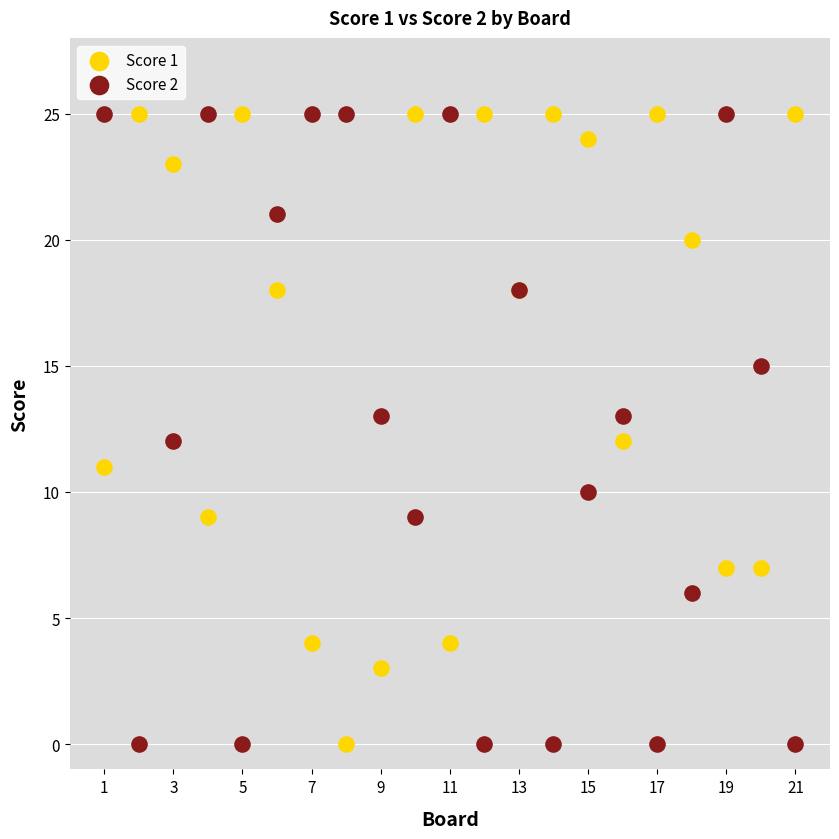

What is the X range (max minus min) for the scatter plot?

20